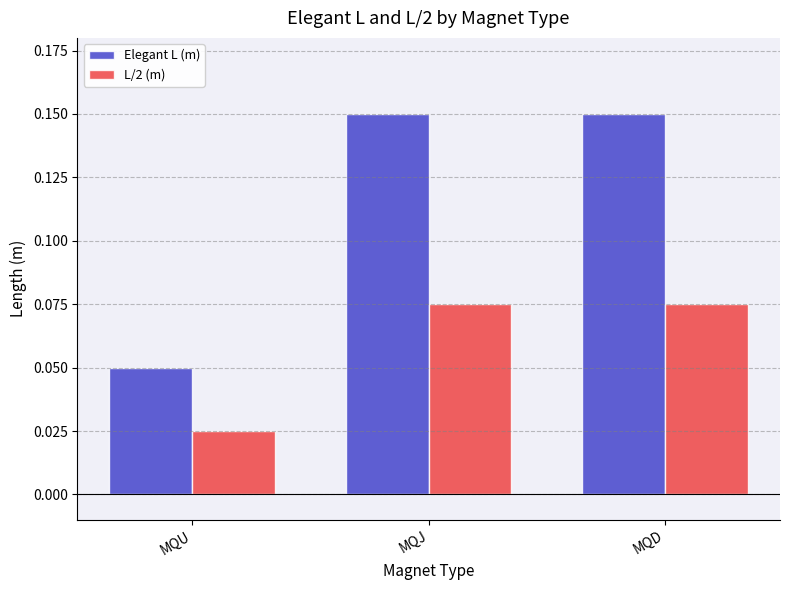

At which label does Elegant L (m) reach its minimum?

MQU